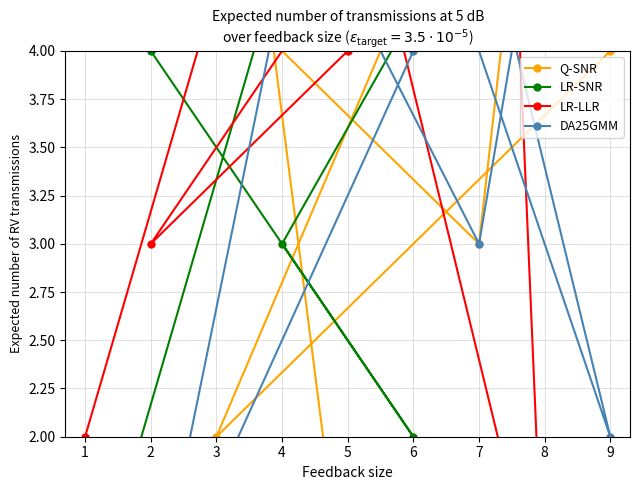

Is the value of DA25GMM at 6 greater than the value of LR-SNR at 3?

No